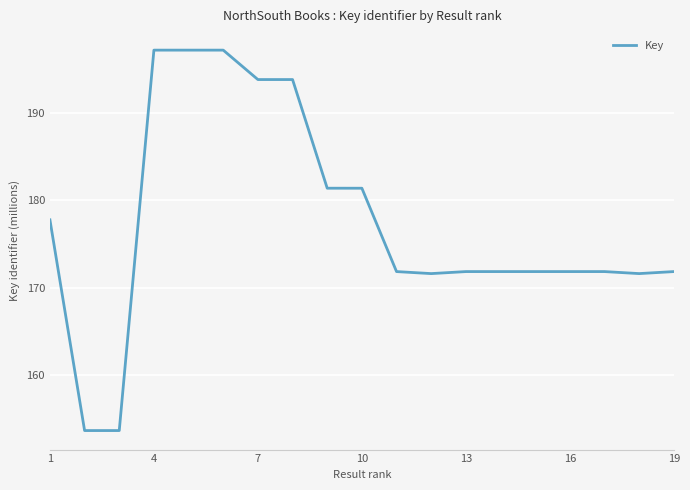

What is the smallest value displayed?

153.6